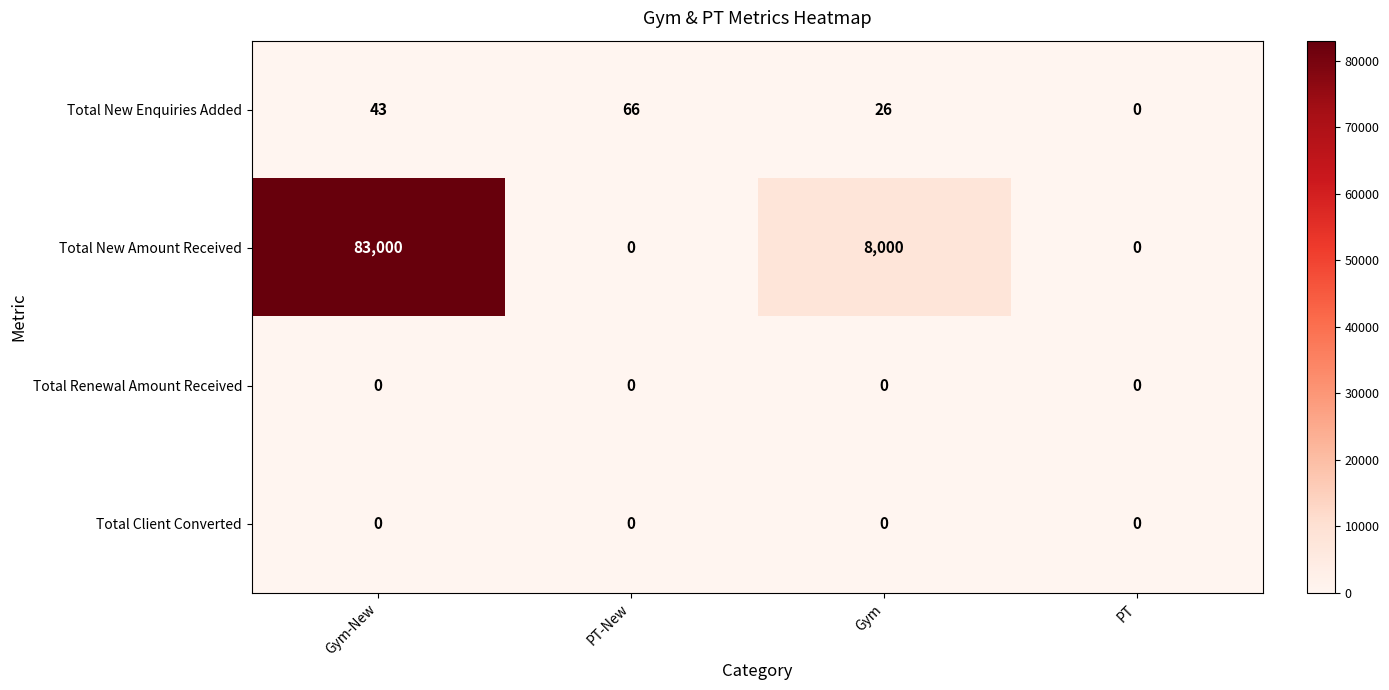

At which category is the sum across all series the highest?

Gym-New